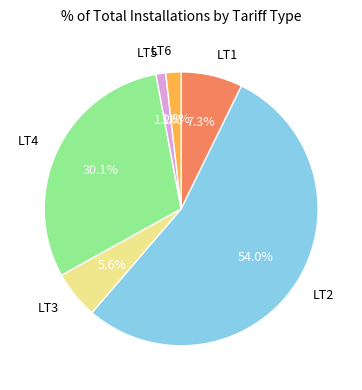

Does any single category account for the majority?

Yes